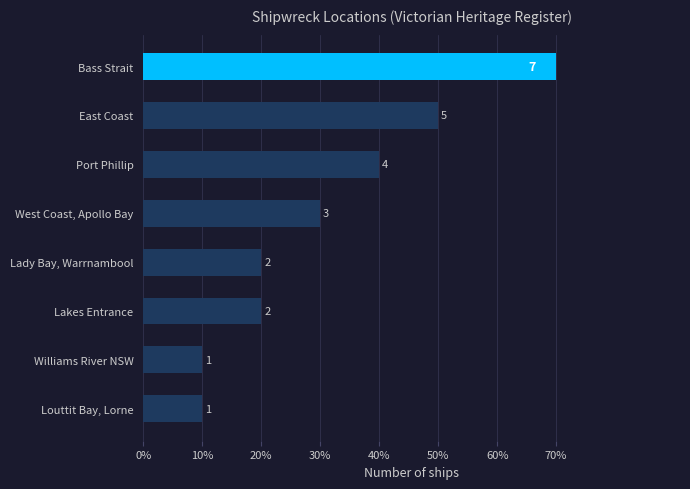

Are the bars horizontal?

Yes